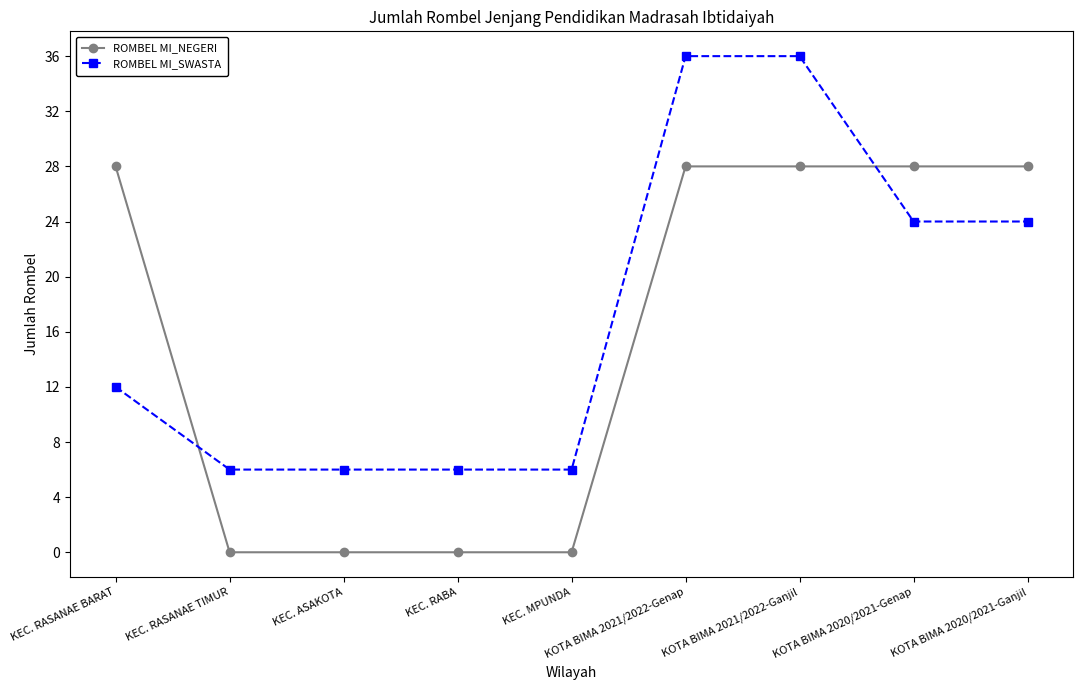

How many intersections are there between ROMBEL MI_NEGERI and ROMBEL MI_SWASTA?

2